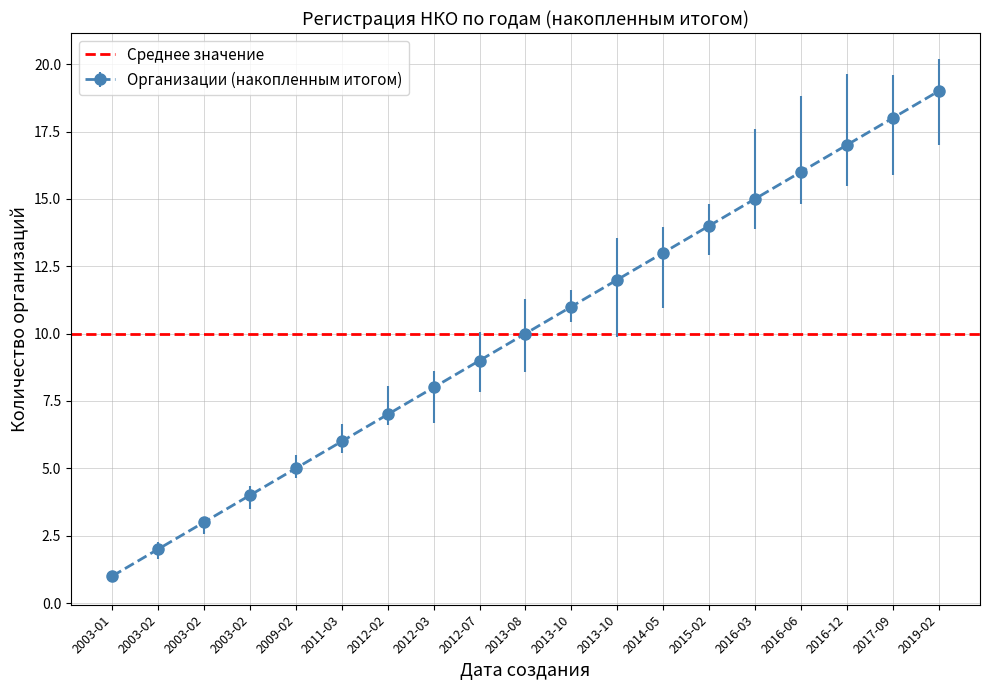

True or false: there are more than 0 points higher than both neighbors.

False